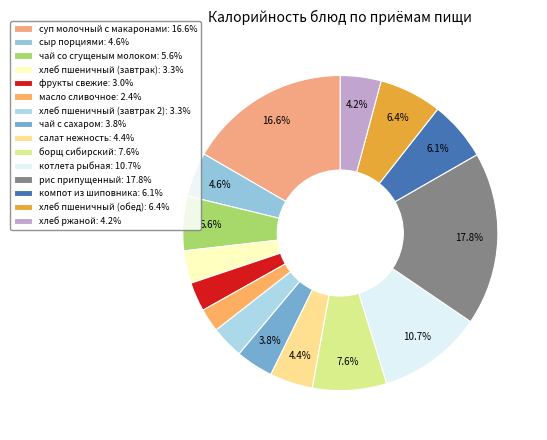

True or false: чай с сахаром accounts for 4% of the total.

True